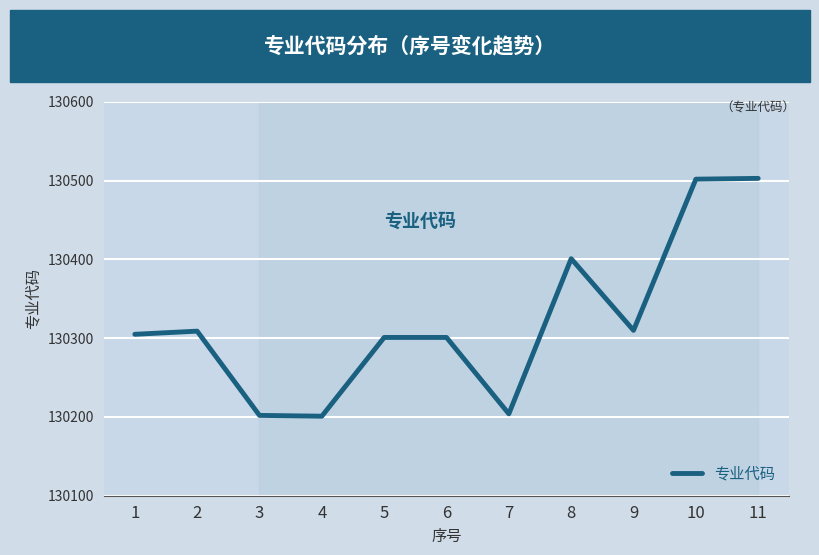

How many interior local valleys (lower than both neighbors) does the data have?

3